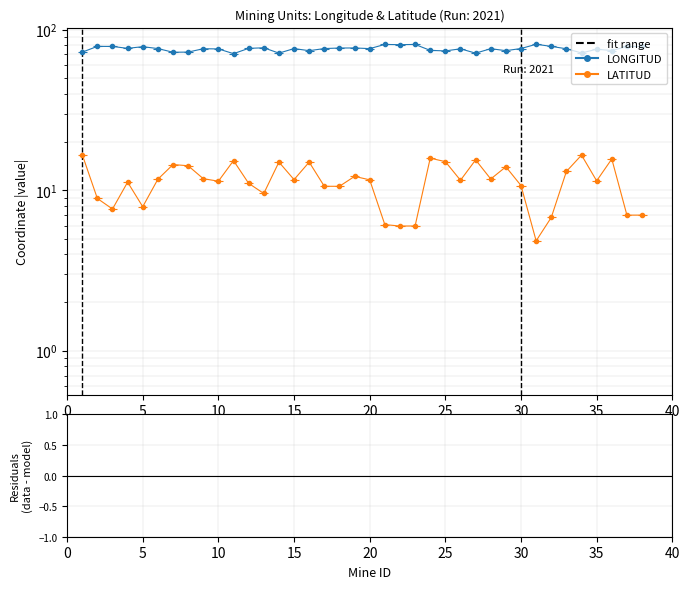

Is this an area chart (filled region under the line)?

No